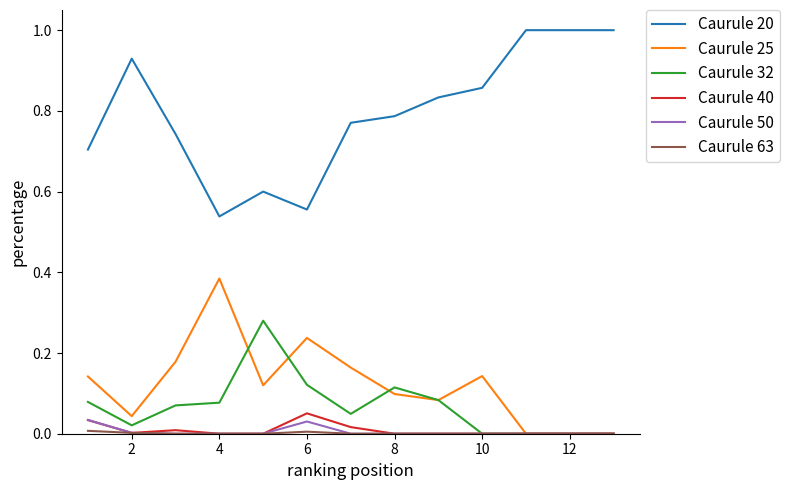

What is the highest value of the Caurule 20 series?

1.0